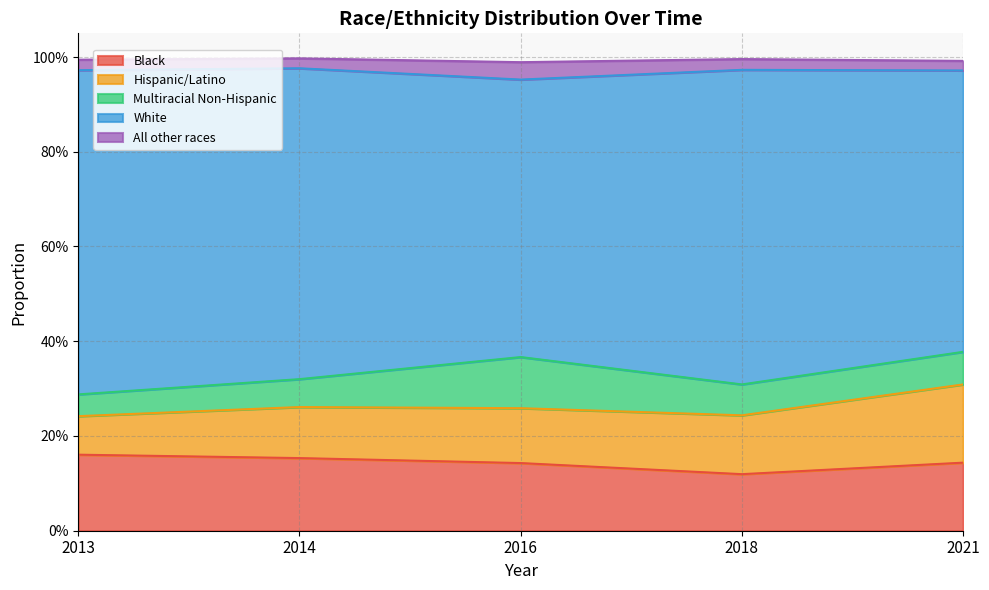

Reading right to left, extract all data points from this chart.

Black: 0.1	0.1	0.1	0.2	0.2
Hispanic/Latino: 0.2	0.1	0.1	0.1	0.1
Multiracial Non-Hispanic: 0.1	0.1	0.1	0.1	0.0
White: 0.6	0.7	0.6	0.7	0.7
All other races: 0.0	0.0	0.0	0.0	0.0